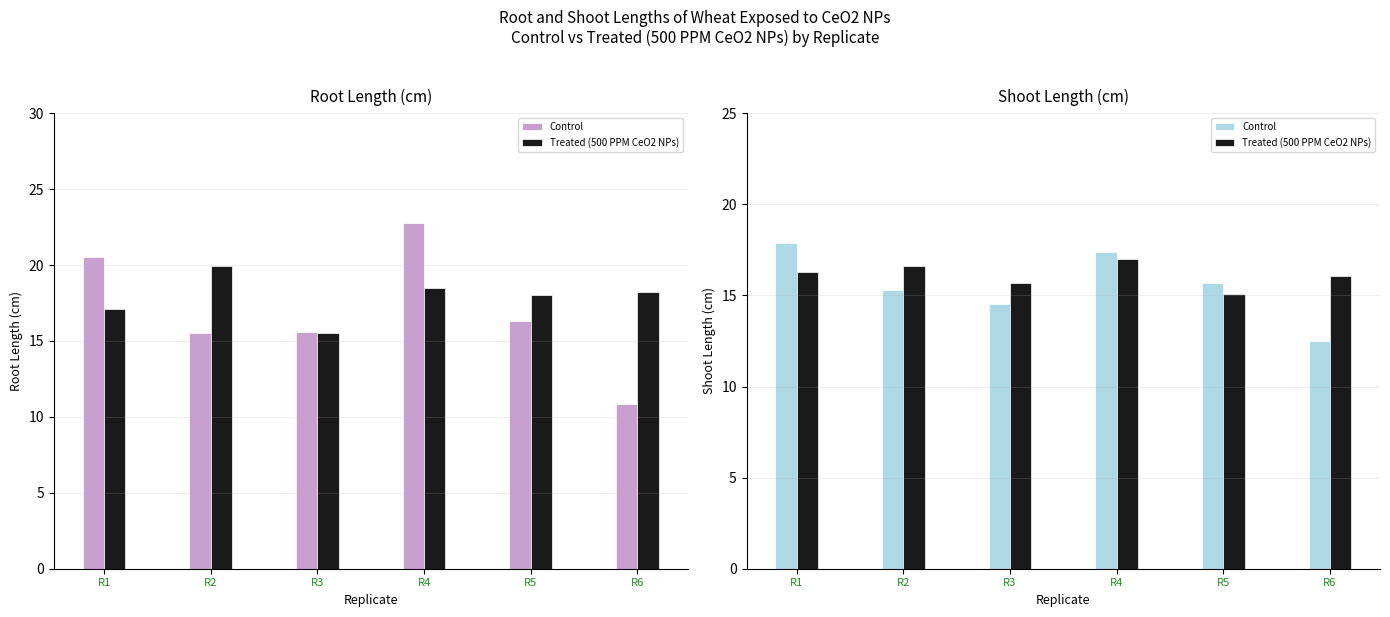

How many data points does each series have?

6